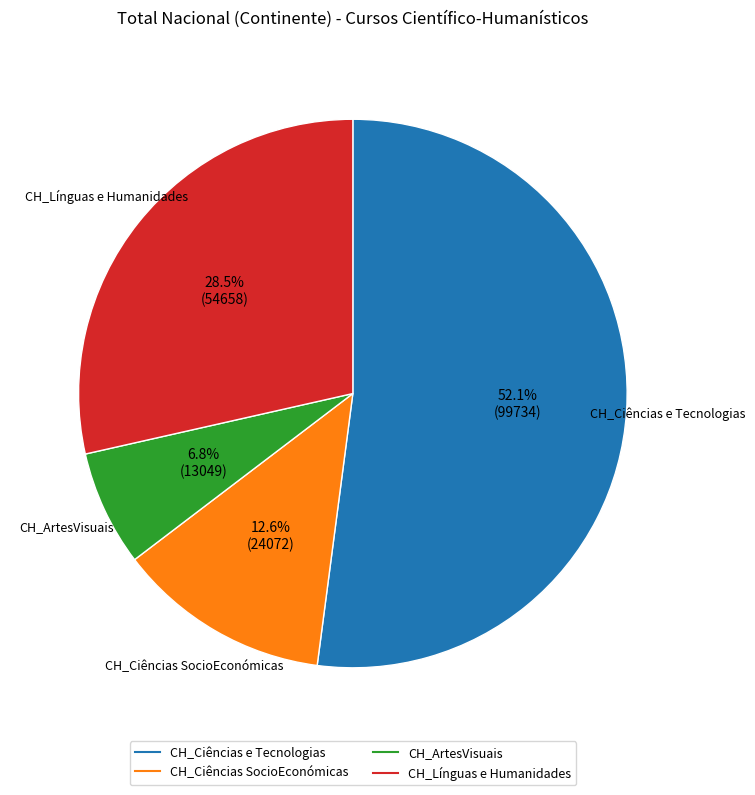

To the nearest percent, what is the average slice percentage?

25%